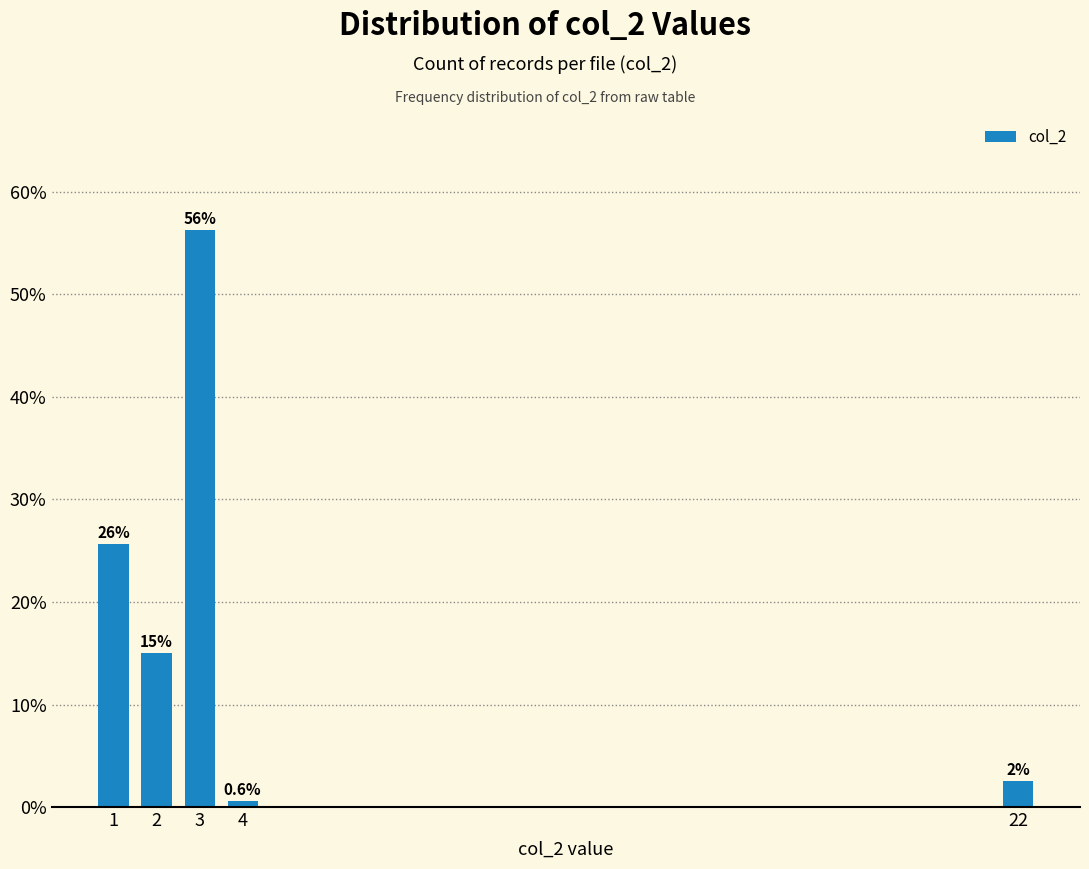

The chart shows a value of 25.6 at 1. True or false?

True